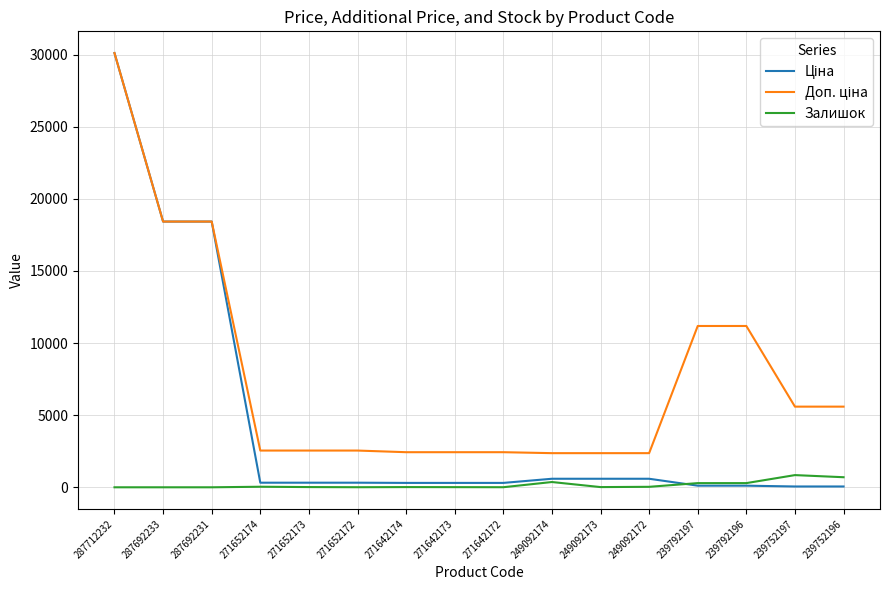

What is the difference between the maximum and minimum values in the Залишок series?

845.0